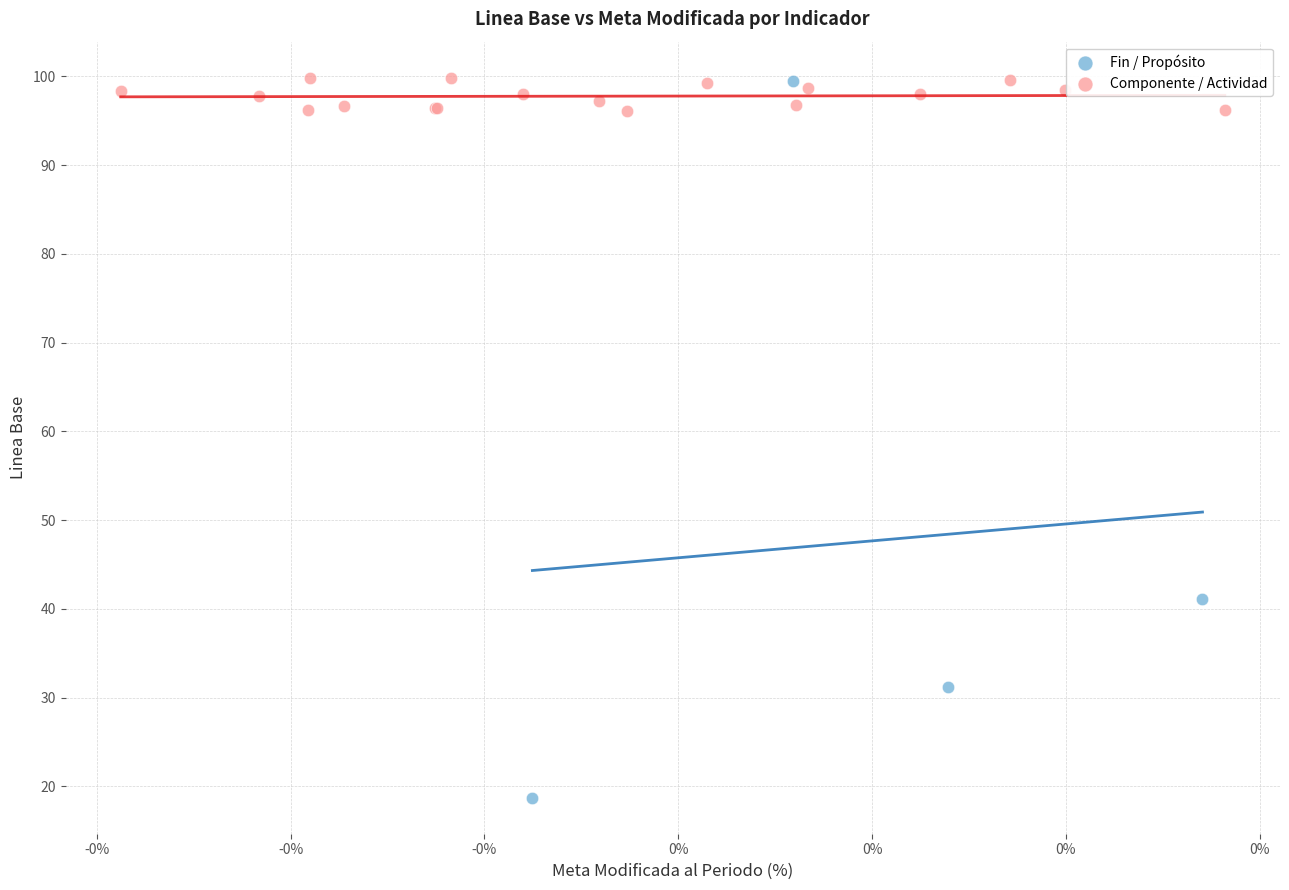

Which series has the largest Y range (max minus min)?

Fin / Propósito